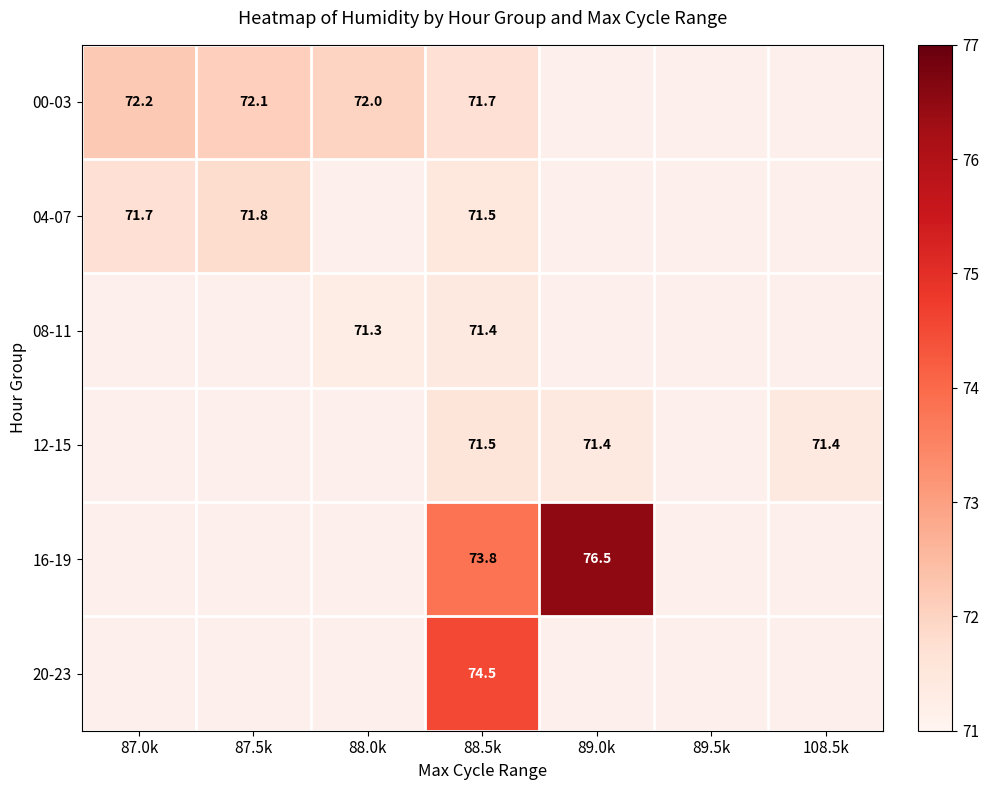

Which label corresponds to the smallest value in the chart?

88.0k